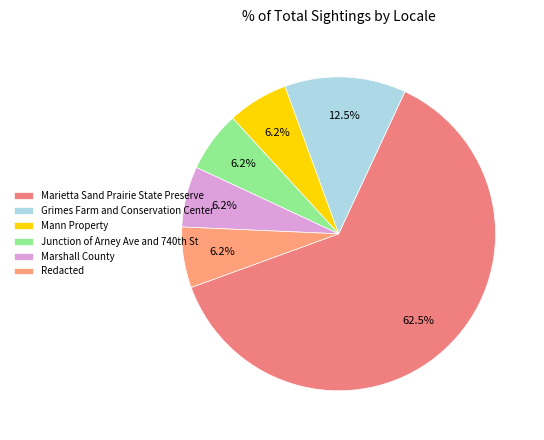

How many segments does this pie chart have?

6